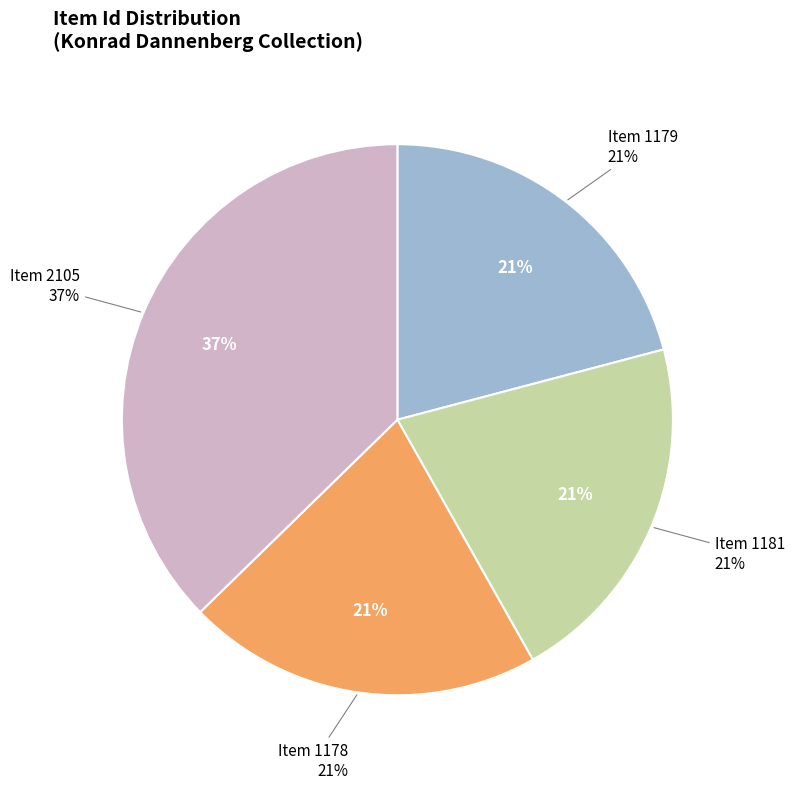

To the nearest percent, what percentage of the pie is Item 1178?

21%